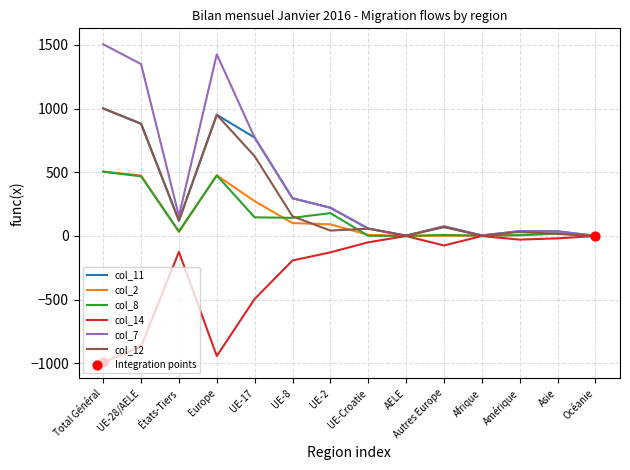

What is the spread (max minus min) of values at Europe?

2369